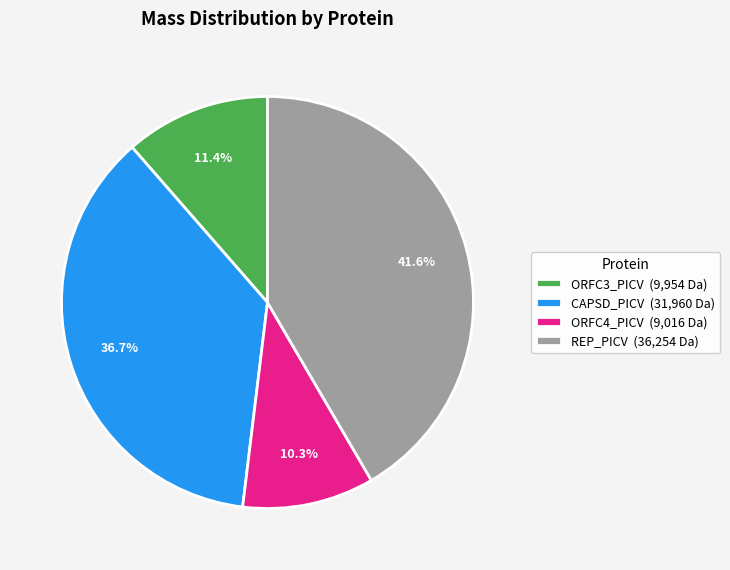

Which slice is the smallest?

ORFC4_PICV